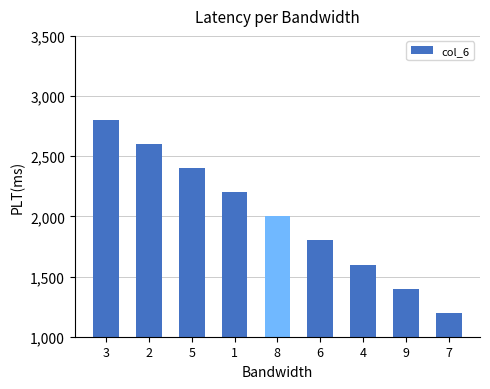

True or false: the data shows 2200 at 1.

True